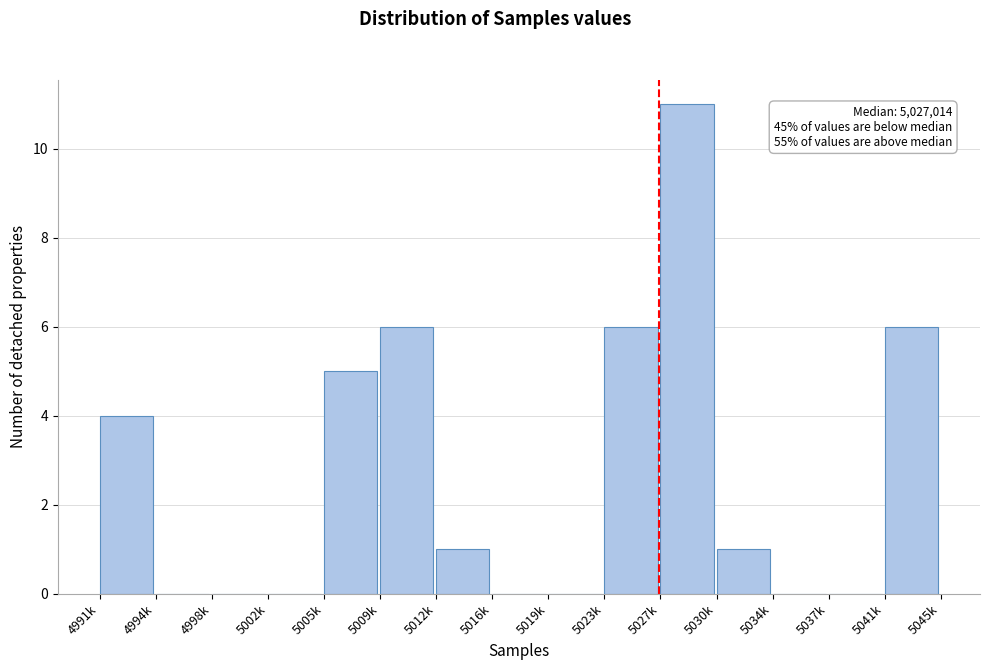

Reading left to right, what are all the values shown in this chart?

4991k=4	4994k=0	4998k=0	5002k=0	5005k=5	5009k=6	5012k=1	5016k=0	5019k=0	5023k=6	5027k=11	5030k=1	5034k=0	5037k=0	5041k=6